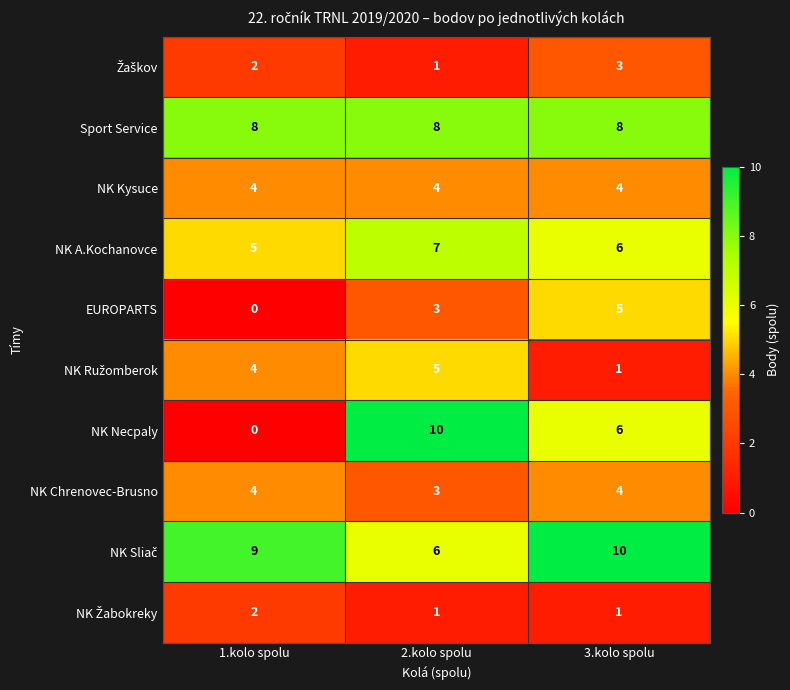

At which label is NK Chrenovec-Brusno closest to 3?

2.kolo spolu